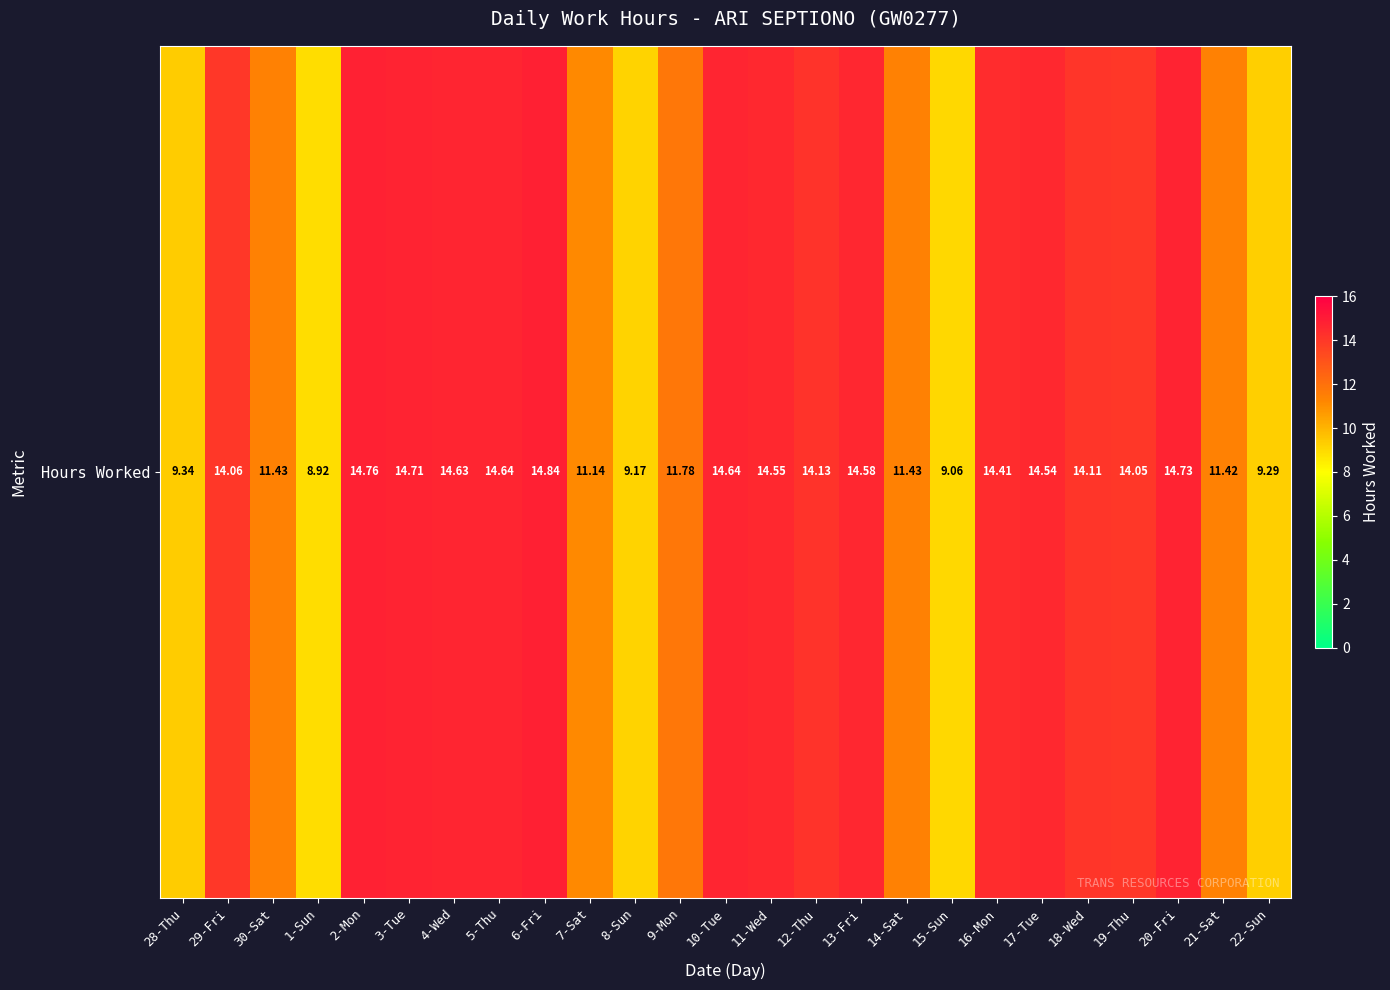

Which label corresponds to the largest value in the chart?

6-Fri